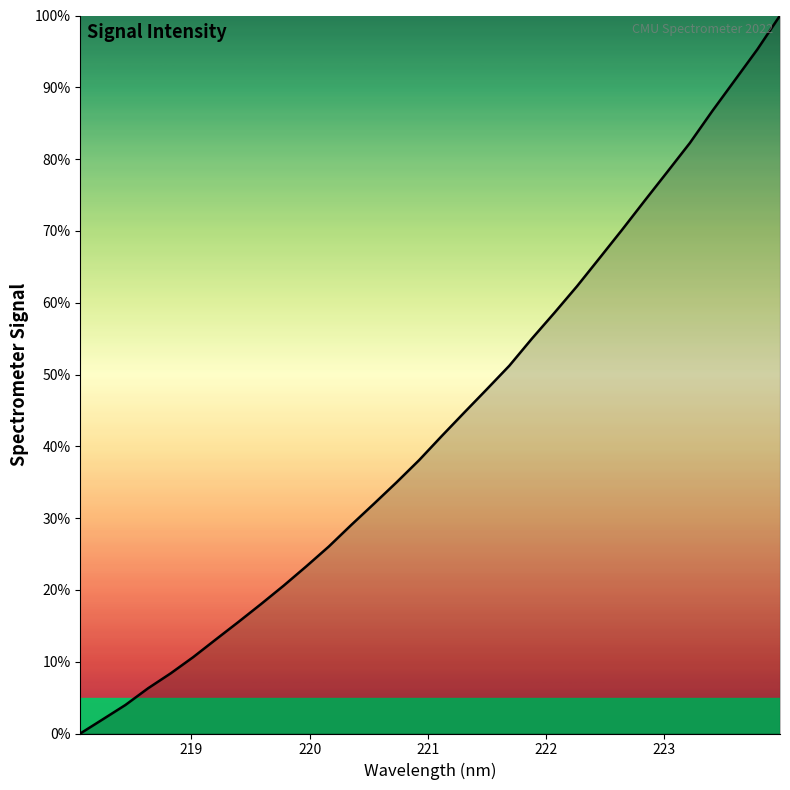

What is the difference between the maximum and minimum values?

100.0